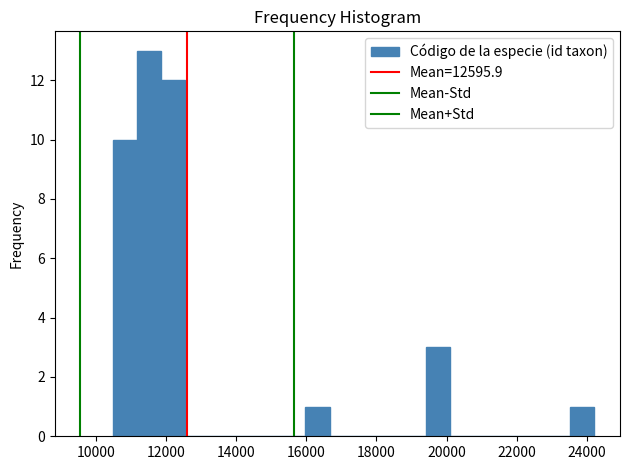

Around what value on the x-axis is the tallest bar? Give the approximate position of its centre, as read against the axis.

11600